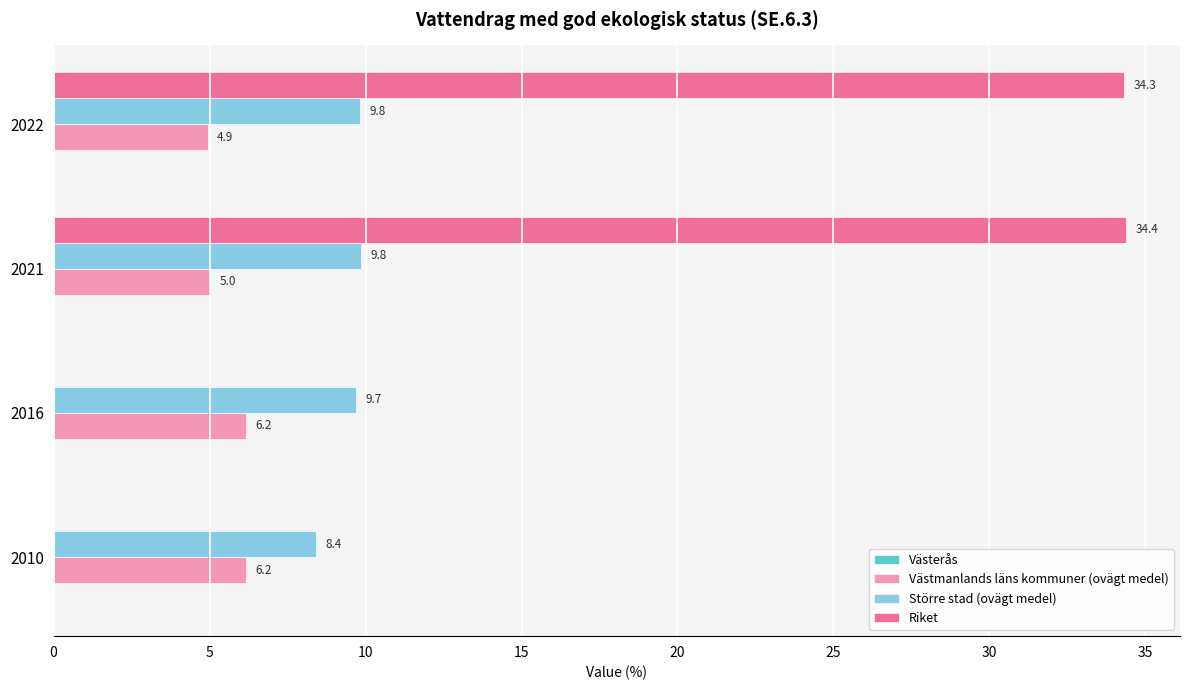

Is it true that Västmanlands läns kommuner (ovägt medel) equals 4.9 at 2022?

True